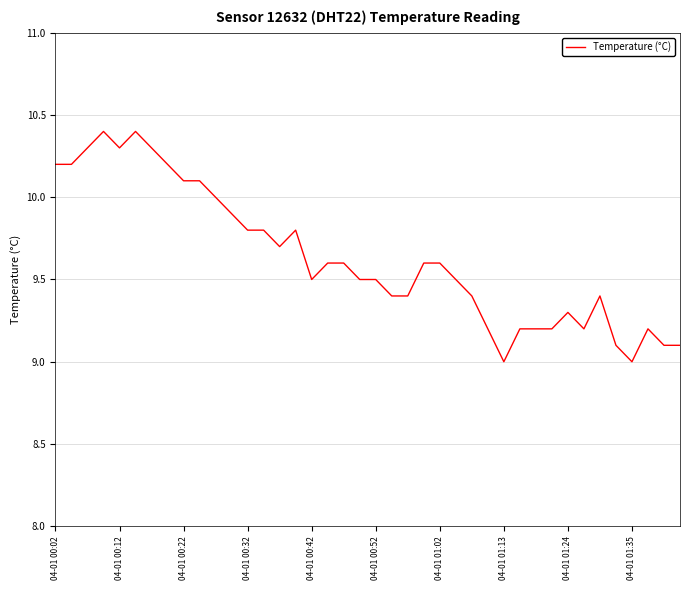

What is the minimum value shown in the chart?

9.0